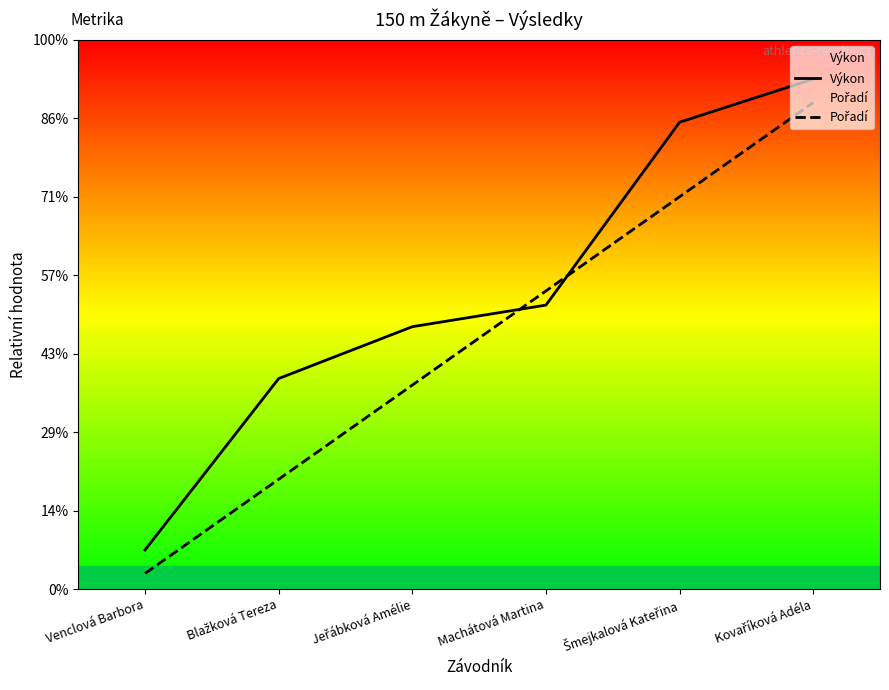

True or false: Výkon has a value of 1.6 at Blažková Tereza.

False